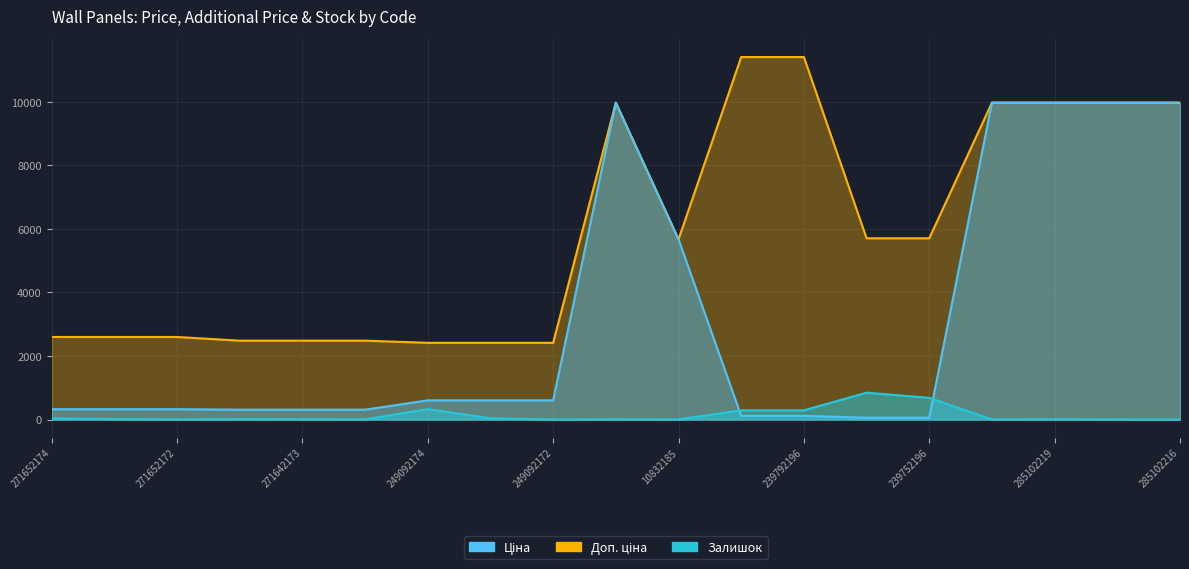

What are all the series names shown in the legend?

Ціна, Доп. ціна, Залишок